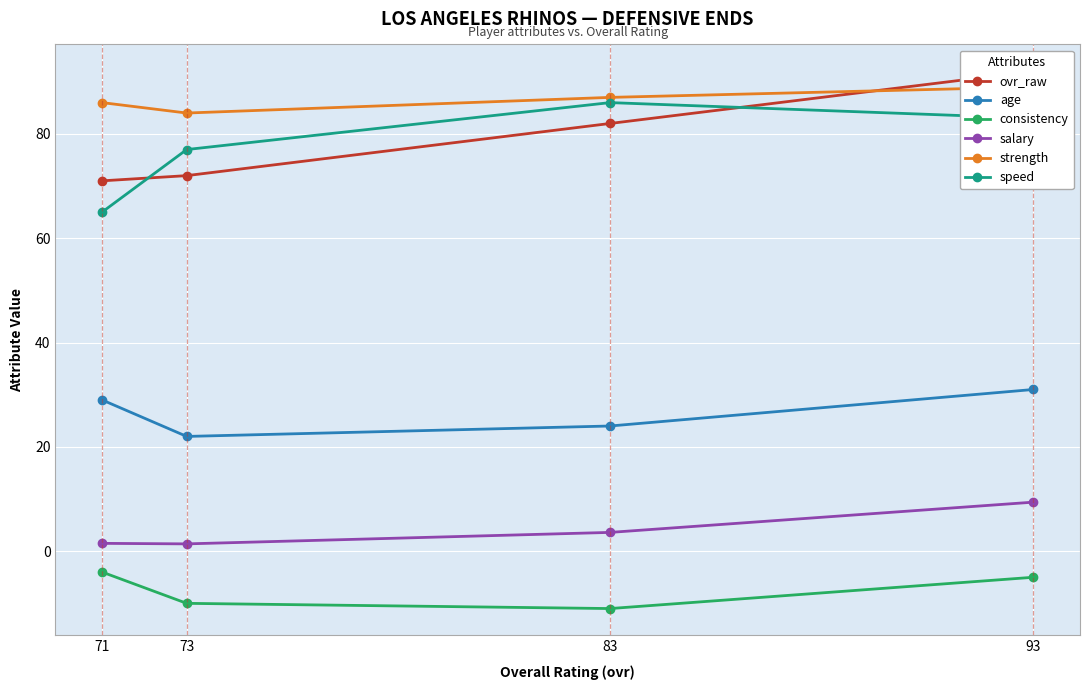

How many times do ovr_raw and speed cross each other?

2